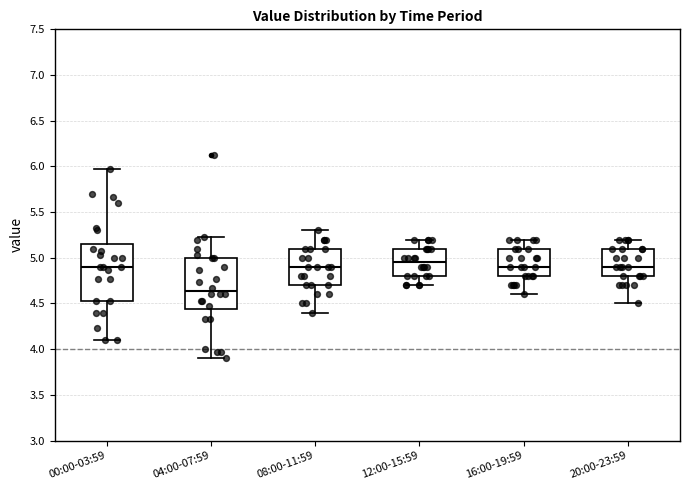

Reading left to right, transcribe this box plot: for each box, give where its median line is, the range the box spans, and where its two whiskers end, as read against the y-axis. The values are not printed on the chart, so give them approximately, as read against the axis.

00:00-03:59: median 4.90, box 4.55 to 5.15, whiskers 4.10 to 5.95
04:00-07:59: median 4.65, box 4.45 to 5.00, whiskers 3.90 to 5.25
08:00-11:59: median 4.90, box 4.70 to 5.10, whiskers 4.40 to 5.30
12:00-15:59: median 4.95, box 4.80 to 5.10, whiskers 4.70 to 5.20
16:00-19:59: median 4.90, box 4.80 to 5.10, whiskers 4.60 to 5.20
20:00-23:59: median 4.90, box 4.80 to 5.10, whiskers 4.50 to 5.20